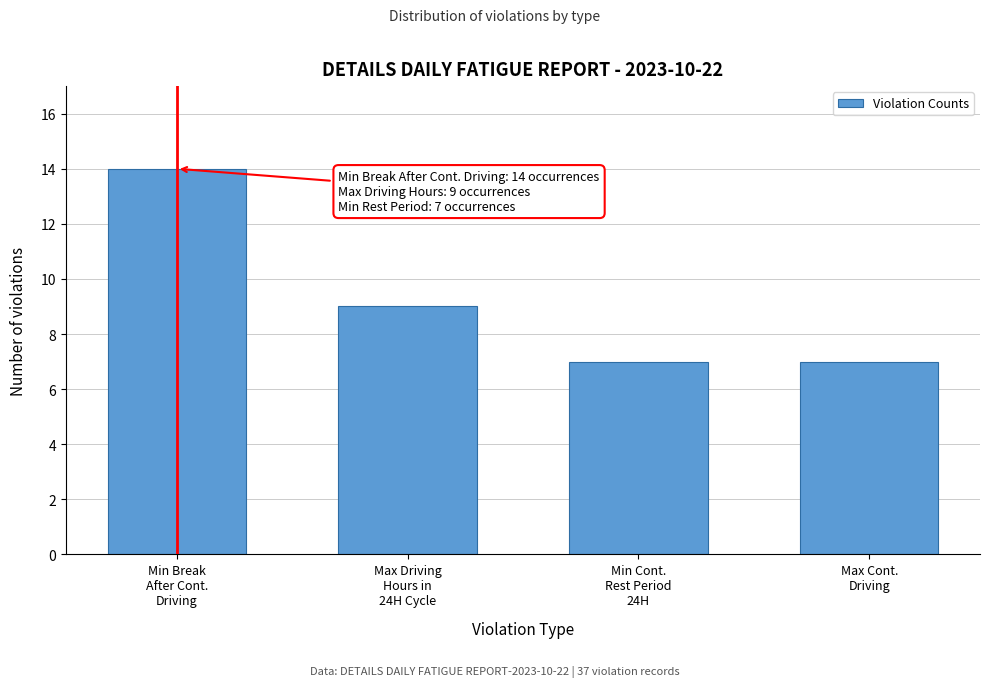

Reading left to right, what are all the values shown in this chart?

14	9	7	7